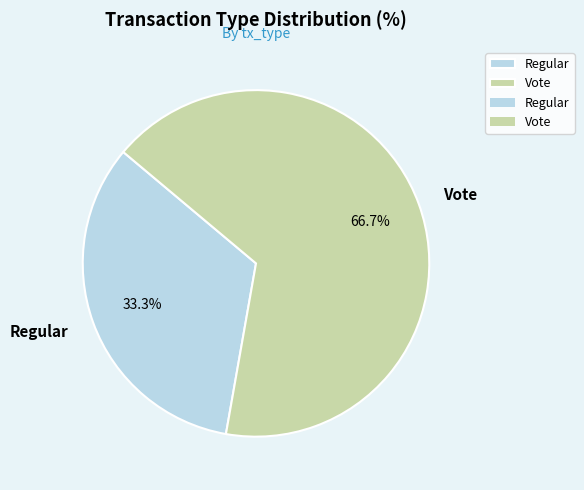

Rank the categories by value from lowest to highest.

Regular, Vote